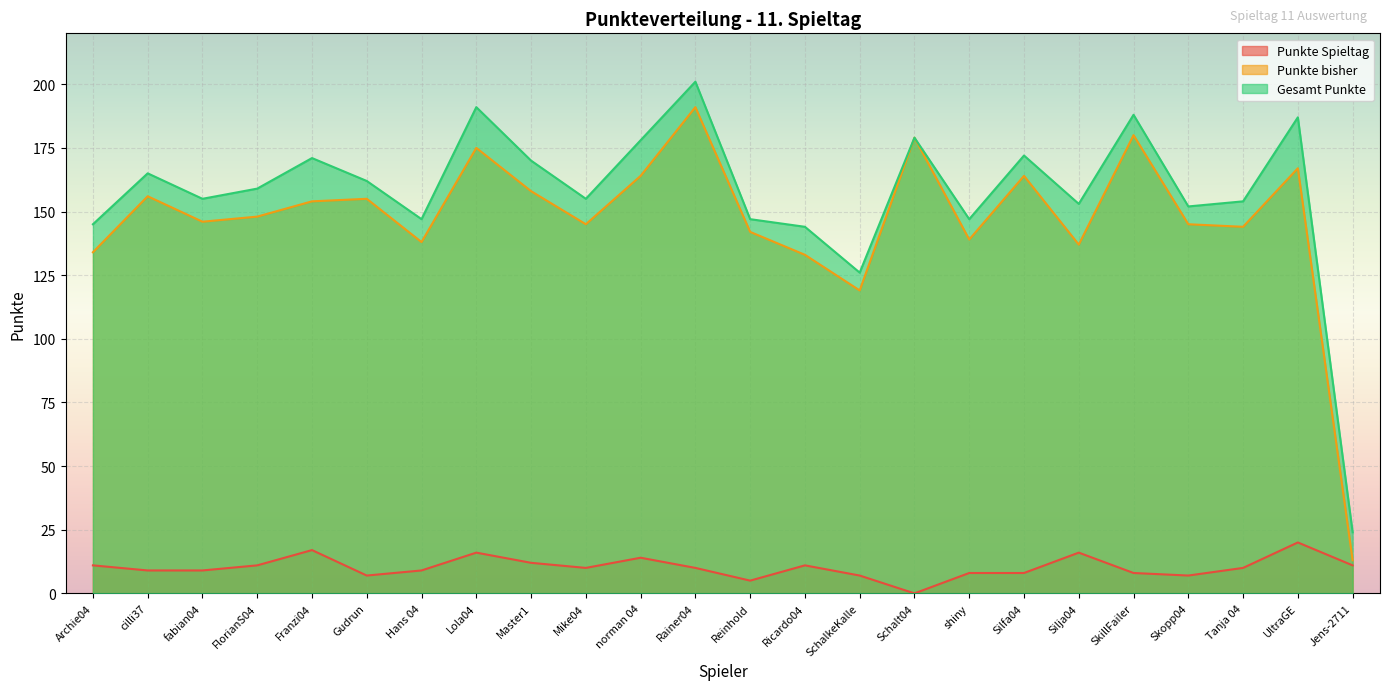

Where is Gesamt Punkte nearest to the value 112?

SchalkeKalle